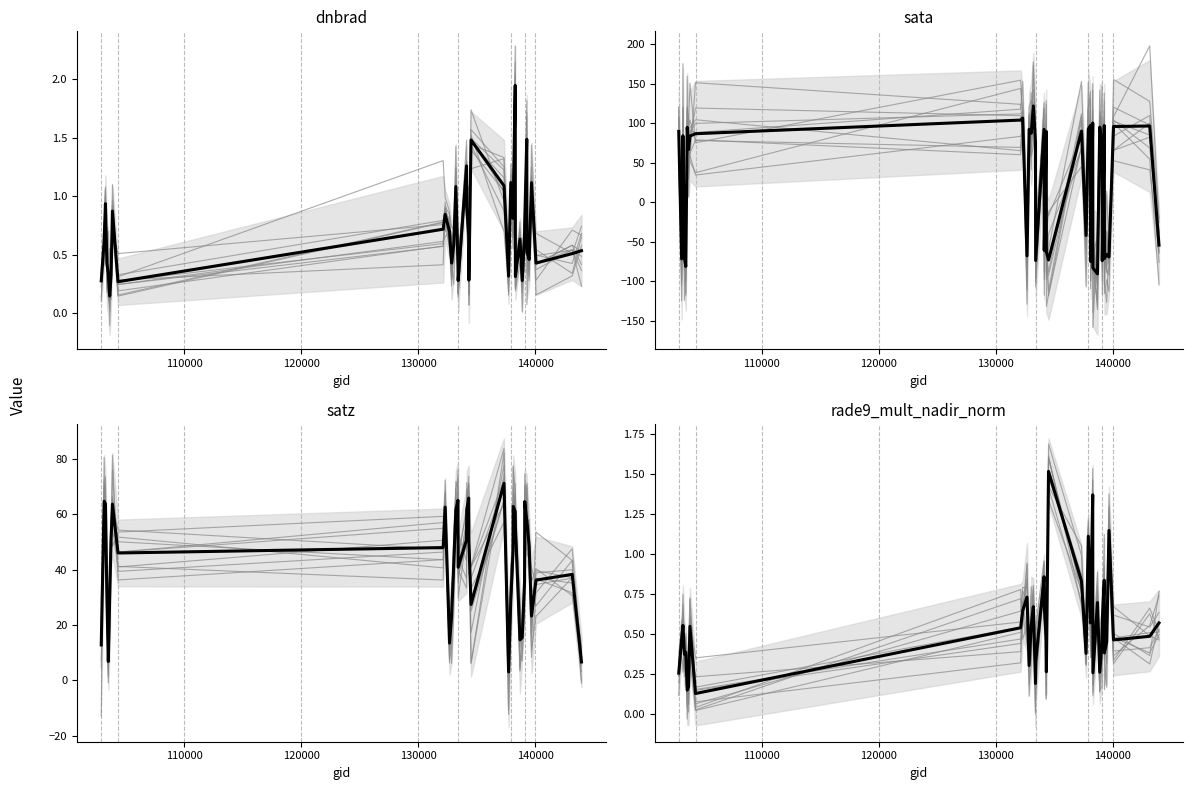

What is the maximum value for mean?

1.5